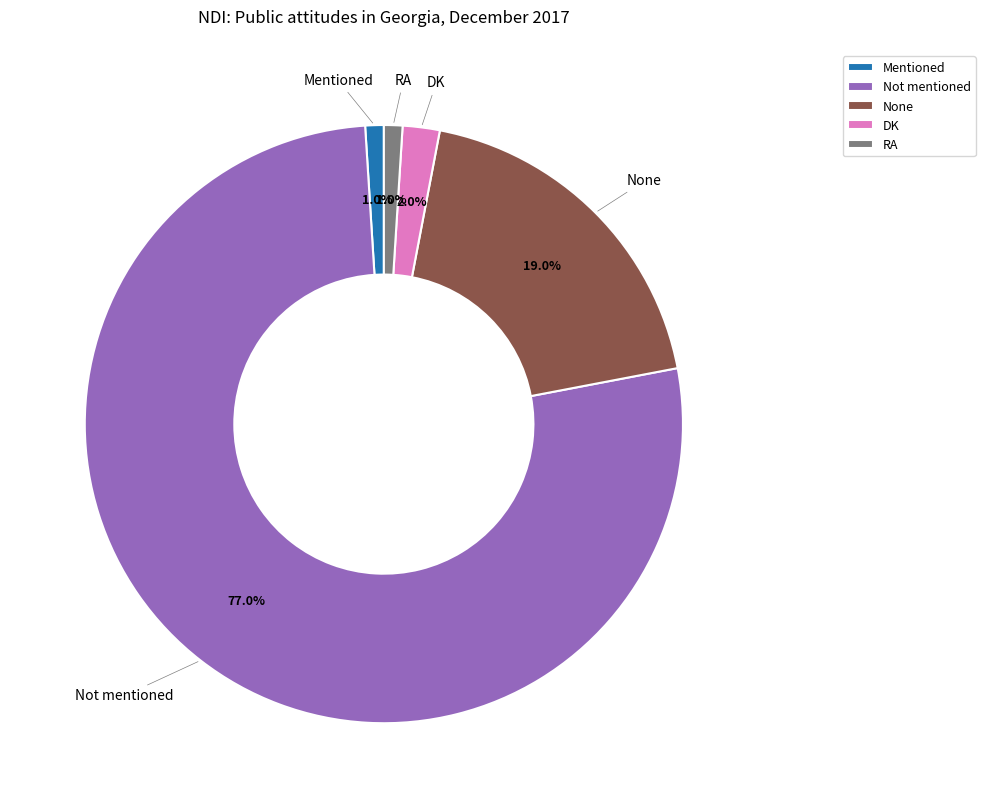

Does Not mentioned represent more than half of the total?

Yes